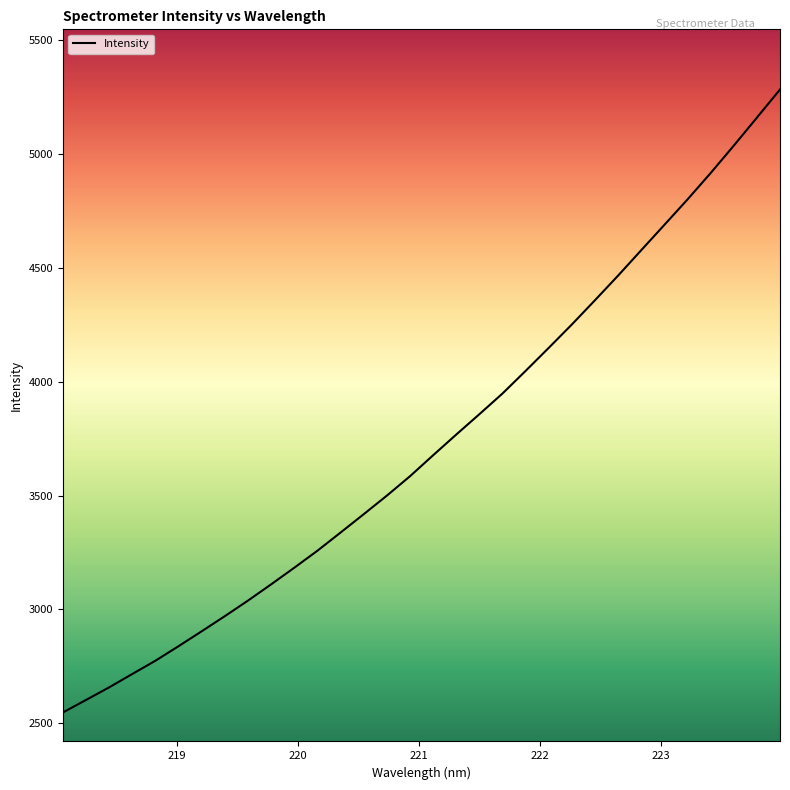

Count the number of data series in this chart.

1